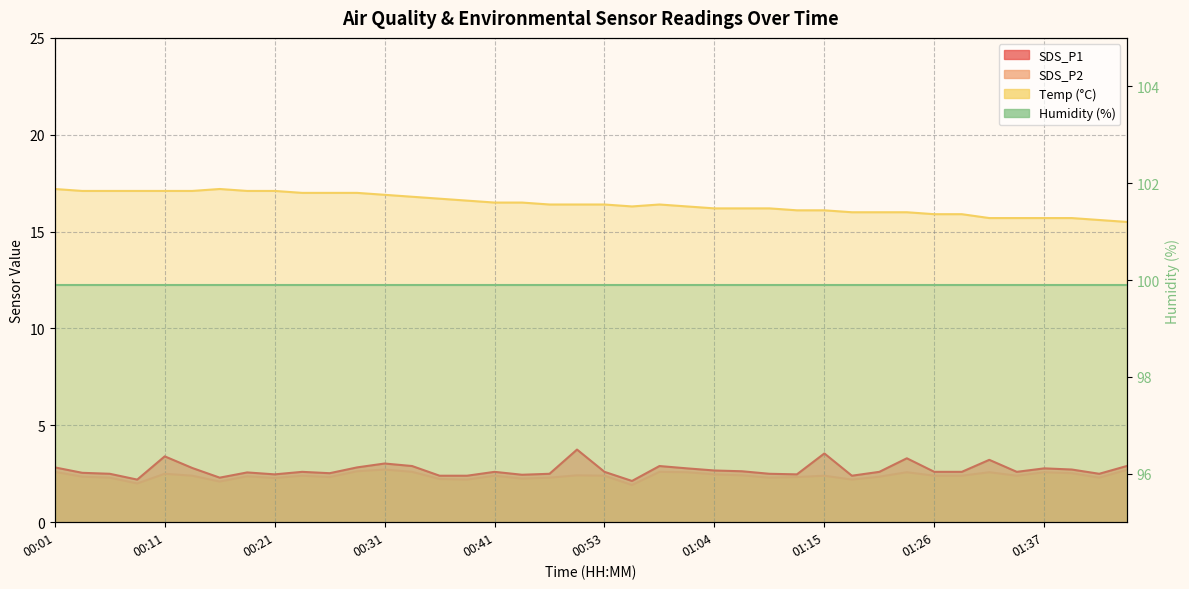

What is the smallest value displayed?

1.9